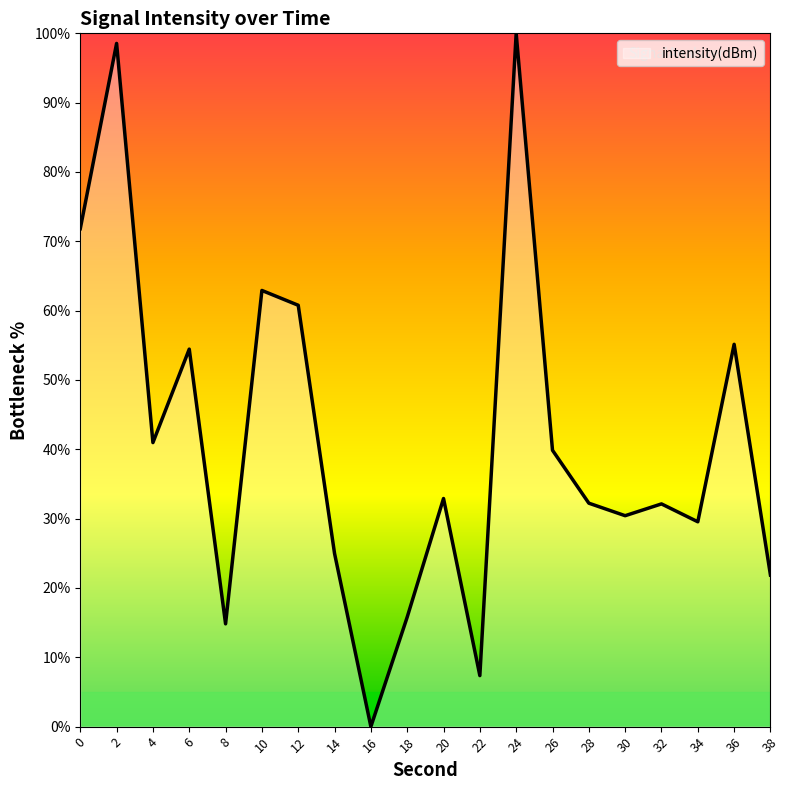

Between 28 and 38, which is larger?

28